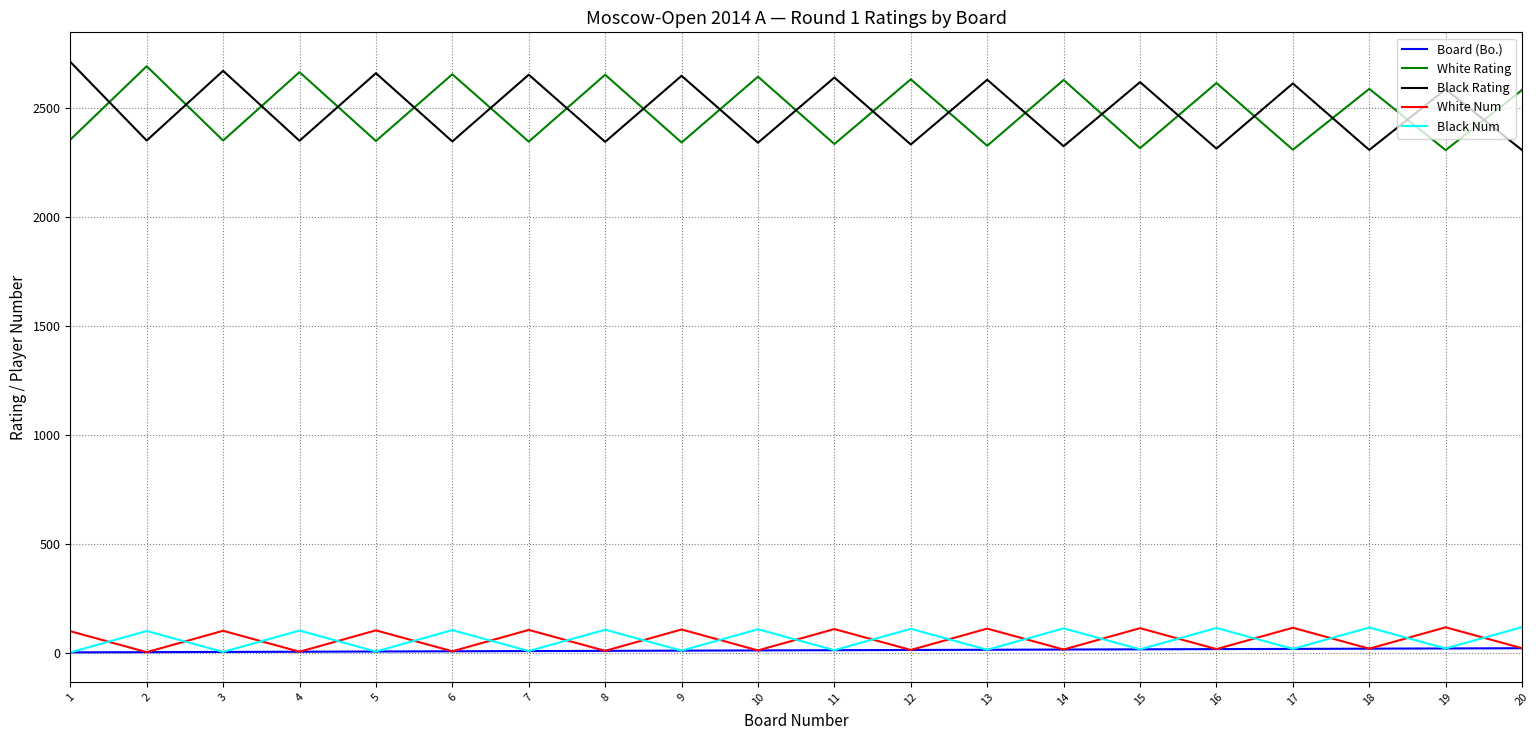

True or false: Board (Bo.) and Black Rating cross at least once.

False